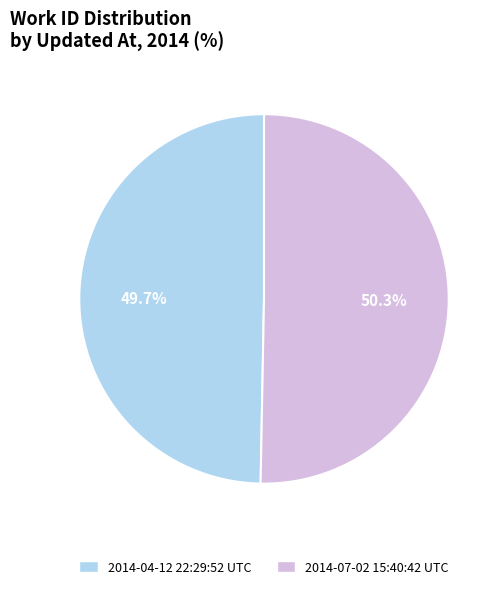

Between 2014-07-02 15:40:42 UTC and 2014-04-12 22:29:52 UTC, which is larger?

2014-07-02 15:40:42 UTC